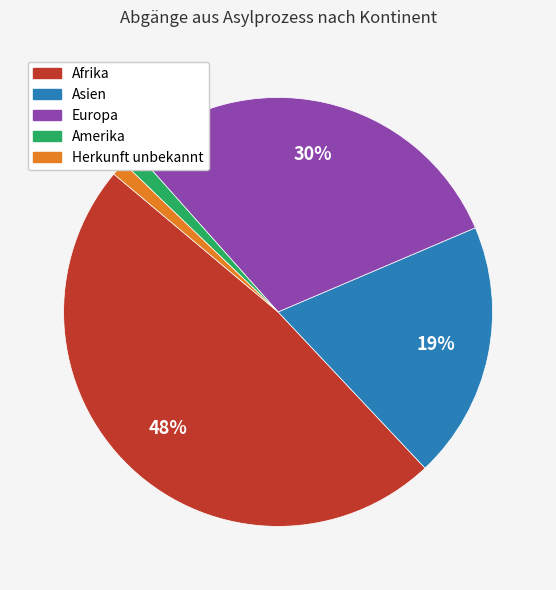

How many slices are in this pie chart?

5